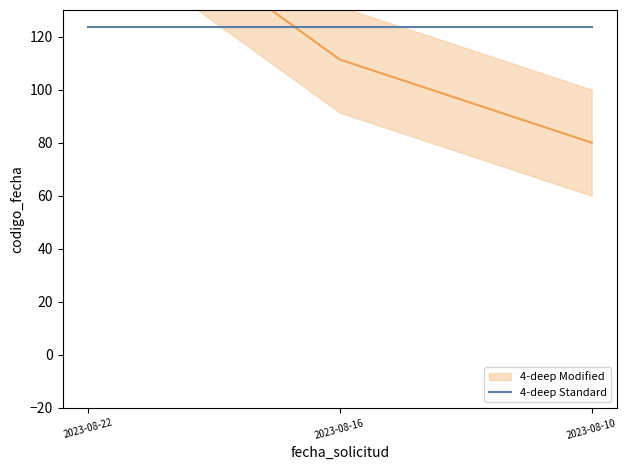

Which category has the highest value across all series?

2023-08-22